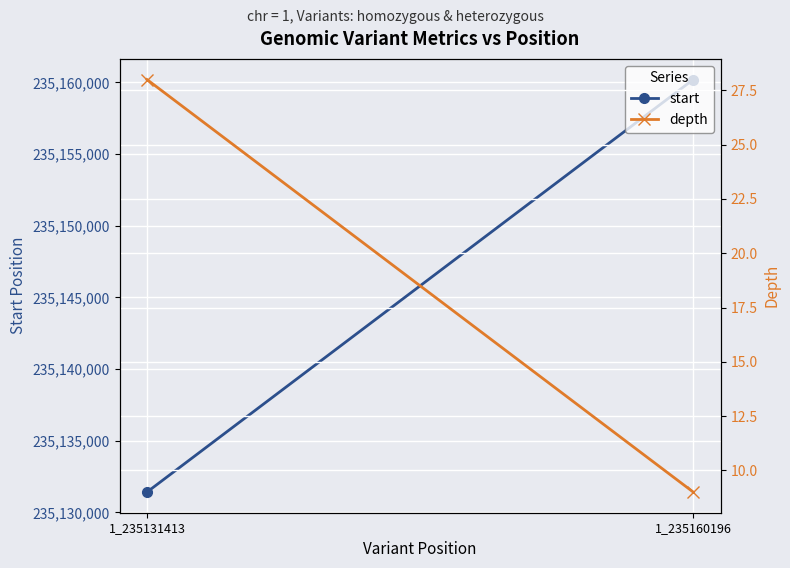

Between 1_235131413 and 1_235160196, which series saw the biggest shift?

start